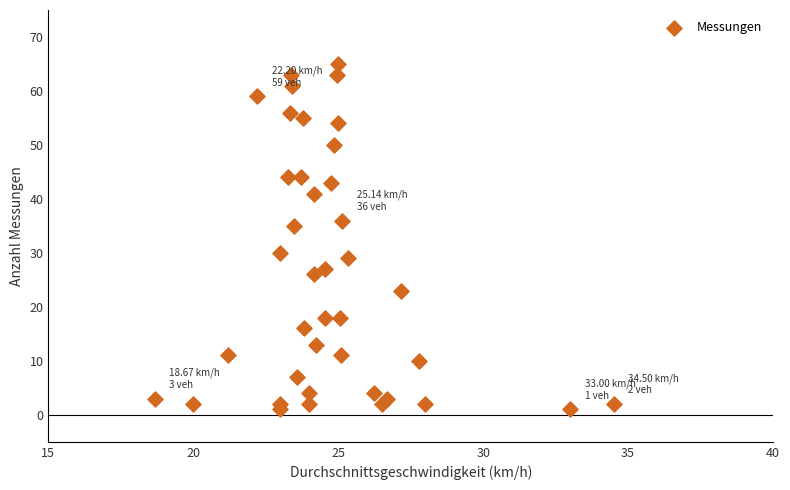

What Y value in the scatter plot is closest to 33?

35